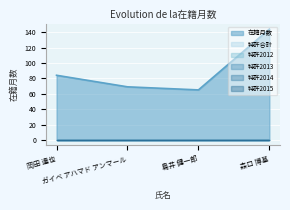

What are all the series names shown in the legend?

在籍月数, 特許合計, 特許2012, 特許2013, 特許2014, 特許2015